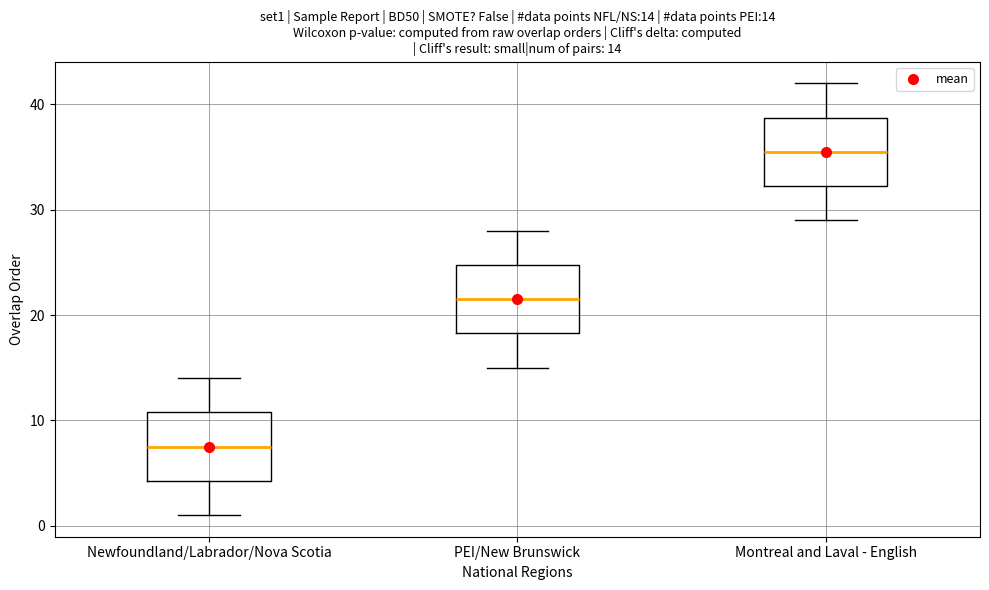

Which box's median line is the highest?

Montreal and Laval - English